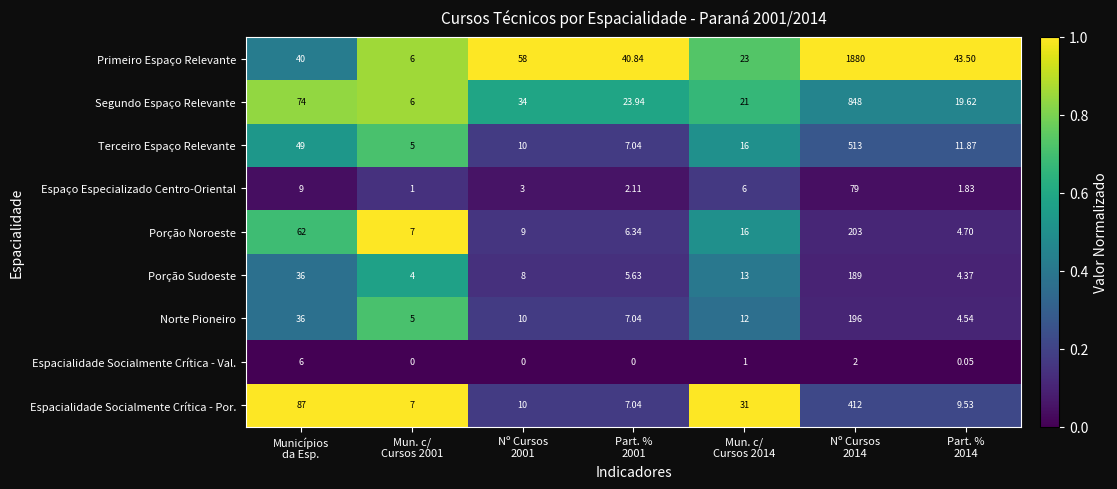

Which series has the largest range (max minus min)?

Primeiro Espaço Relevante